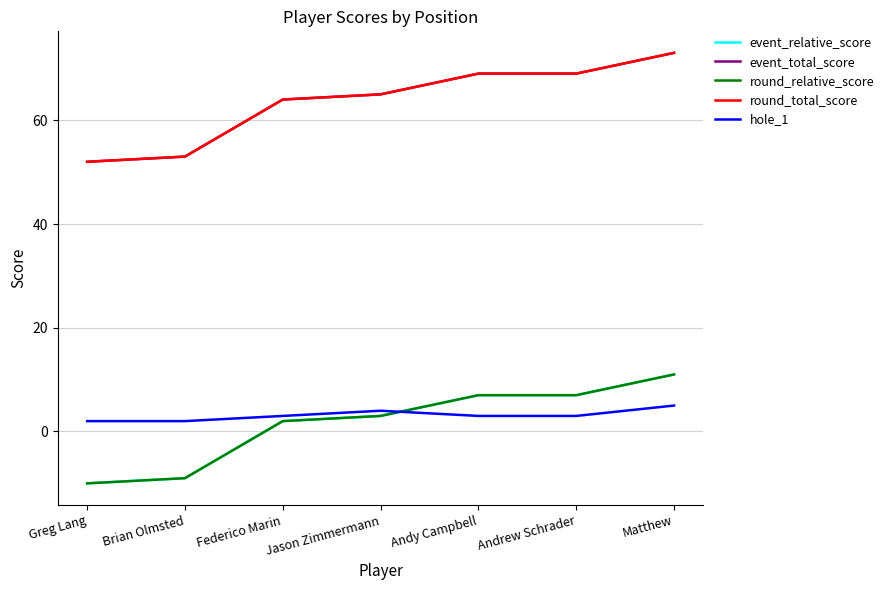

Which series changed the most between Greg Lang and Andy Campbell?

event_relative_score